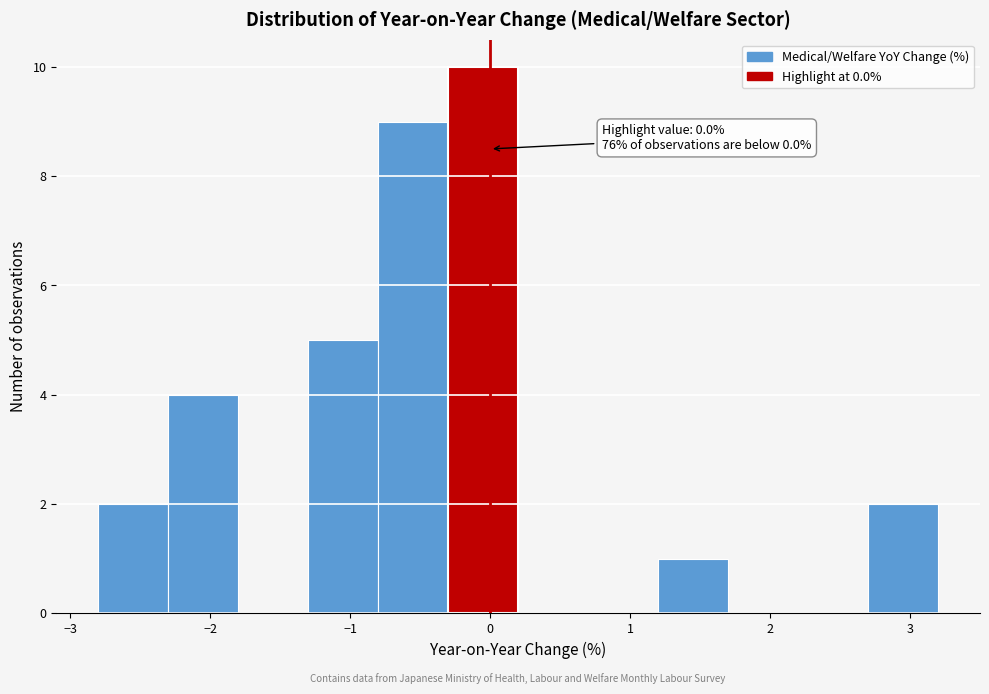

Over which range of the x-axis is the bar tallest?

-0.3 to 0.2